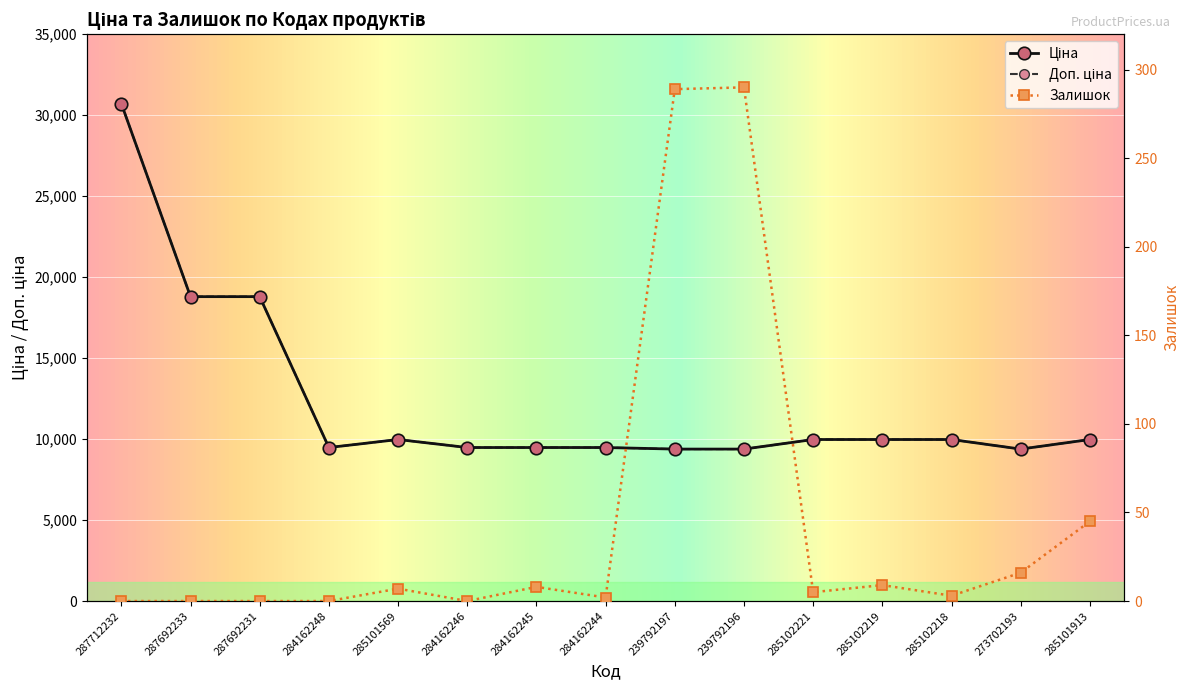

Reading right to left, transcribe all the data shown in this chart.

Ціна: 9975.0	9384.0	9975.0	9975.0	9975.0	9384.0	9384.0	9480.1	9480.1	9480.1	9975.0	9480.1	18796.8	18796.8	30717.1
Доп. ціна: 9975.0	9384.0	9975.0	9975.0	9975.0	9384.0	9384.0	9480.1	9480.1	9480.1	9975.0	9480.1	18796.8	18796.8	30717.1
Залишок: 45.0	16.0	3.0	9.0	5.0	290.0	289.0	2.0	8.0	0.0	7.0	0.0	0.0	0.0	0.0